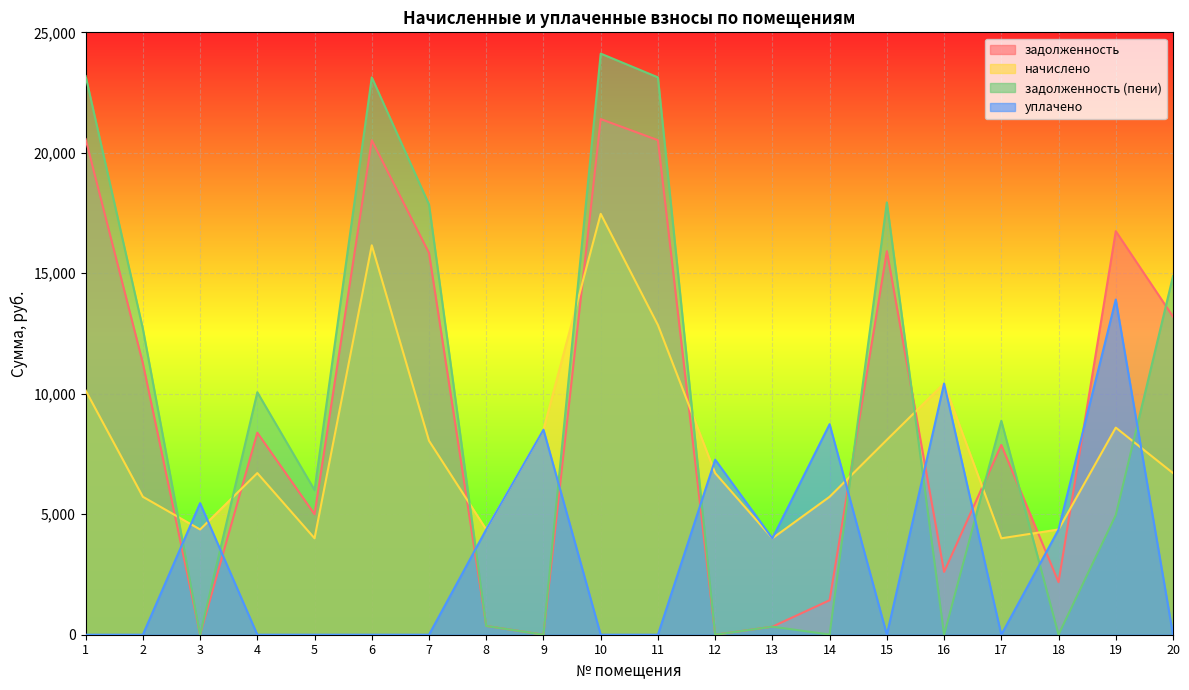

What is the spread (max minus min) of values at 7?

17854.6